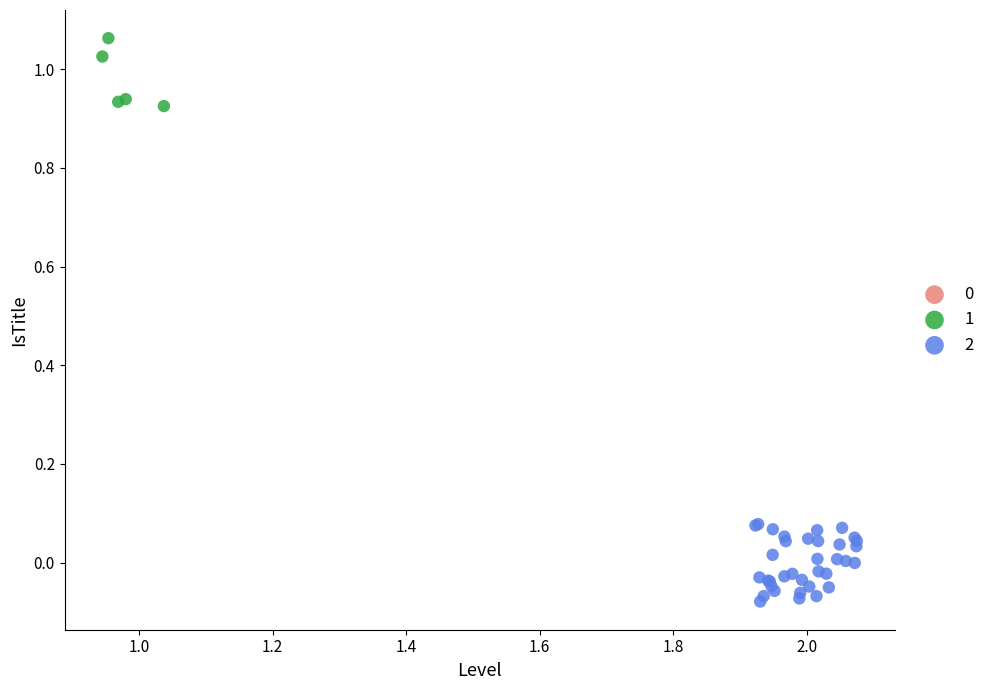

Which series has the largest Y range (max minus min)?

2